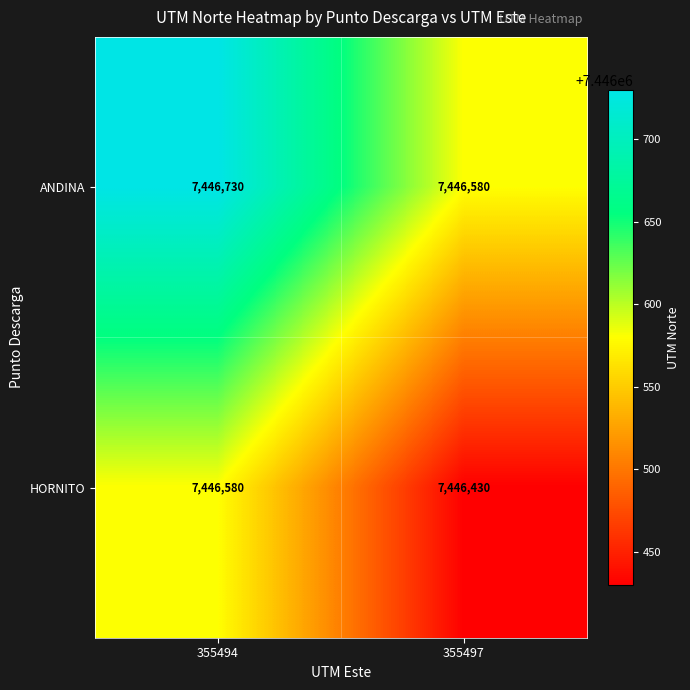

What is the total value across all series at 355497?

14893010